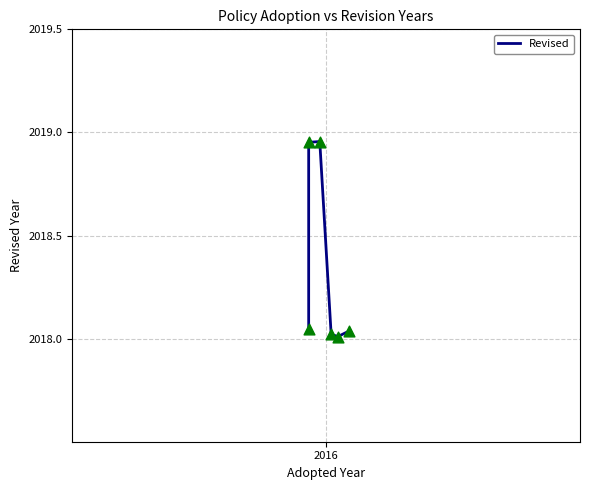

What is the difference between the maximum and second lowest values?

0.9